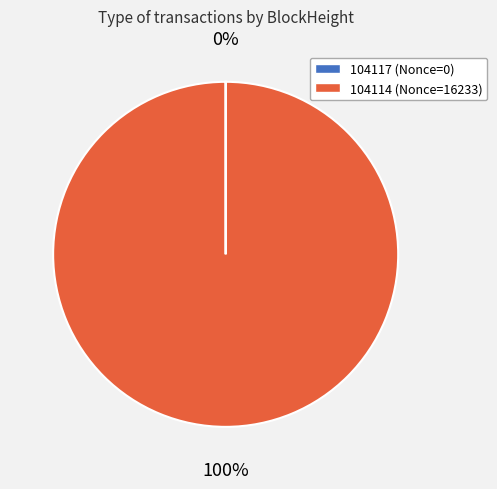

To the nearest percent, what portion does 104114 represent?

100%